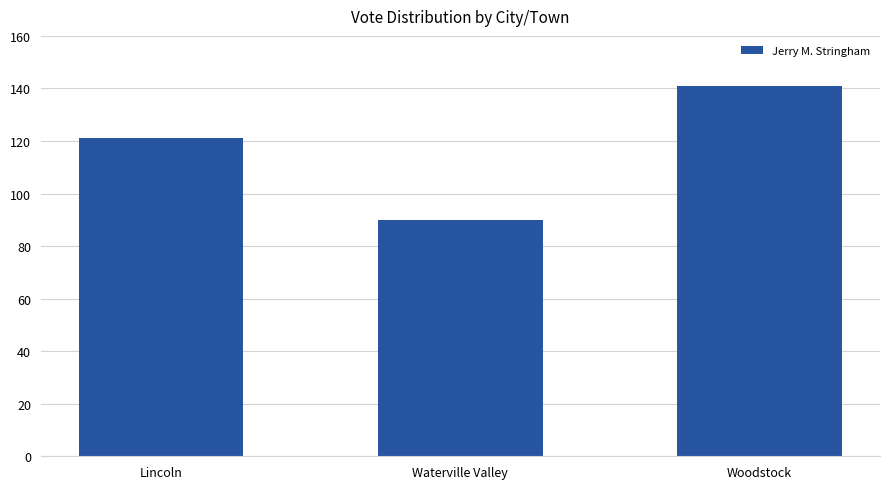

How many data points does each series have?

3